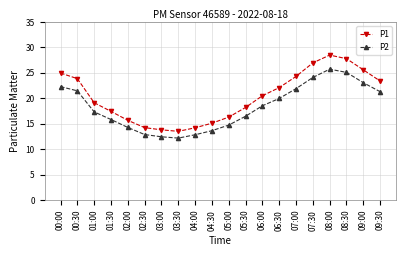

True or false: P2 has more than 0 points higher than both neighbors.

True